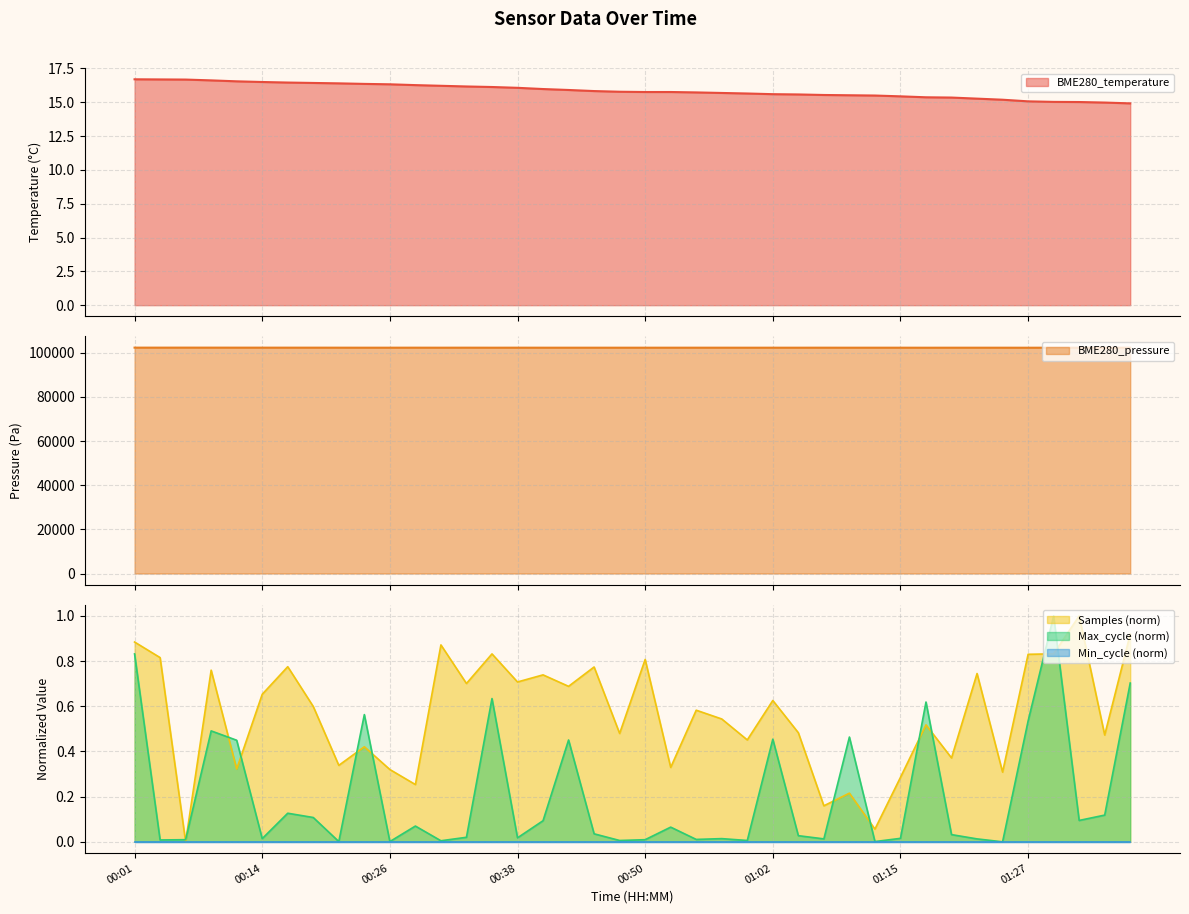

Is the value of Max_cycle at 00:57 greater than the value of BME280_temperature at 00:57?

No